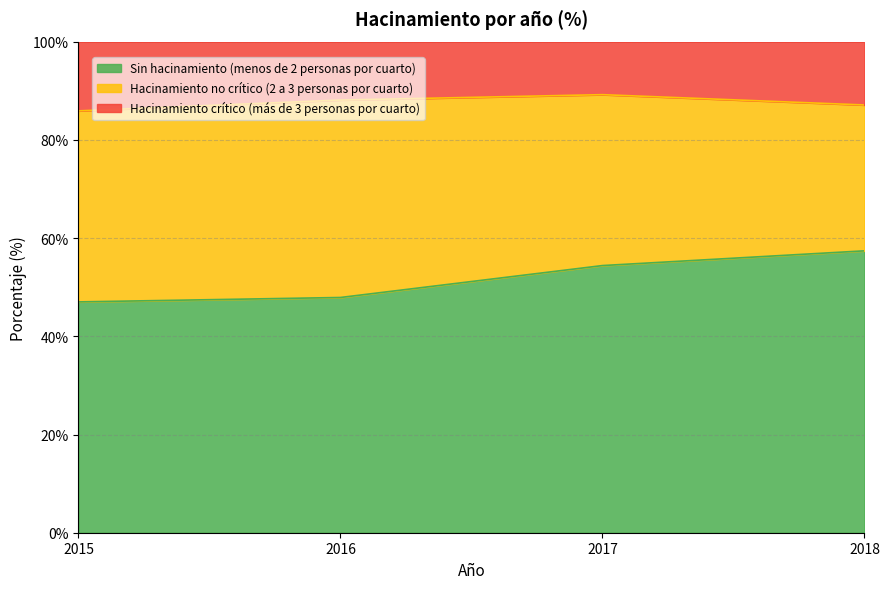

What is the difference between the second highest and second lowest values in the Sin hacinamiento (menos de 2 personas por cuarto) series?

6.5